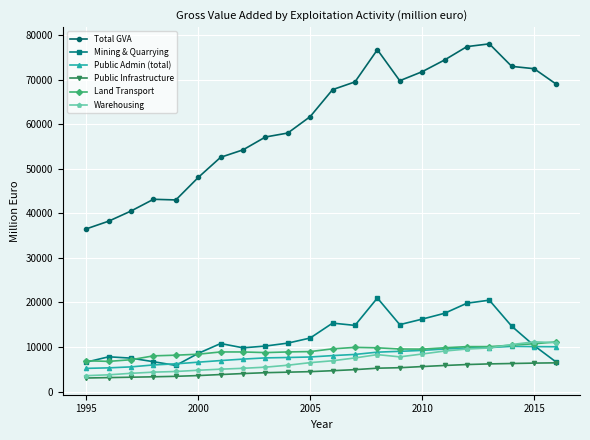

What is the value of the Warehousing point at the 10th from the left?

5899